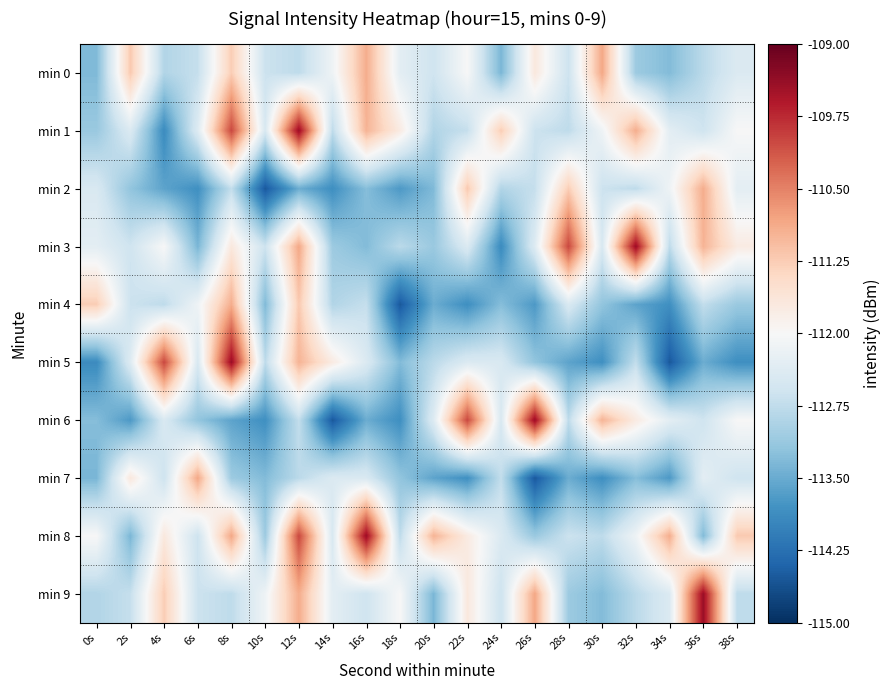

What is the total value across all series at 12s?

-1115.1